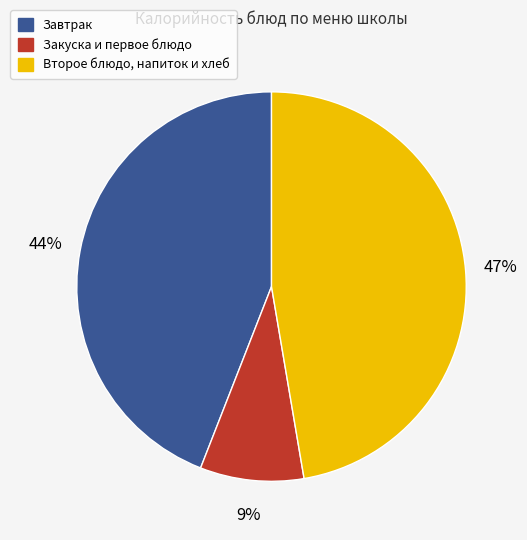

Count the number of slices in the pie.

3